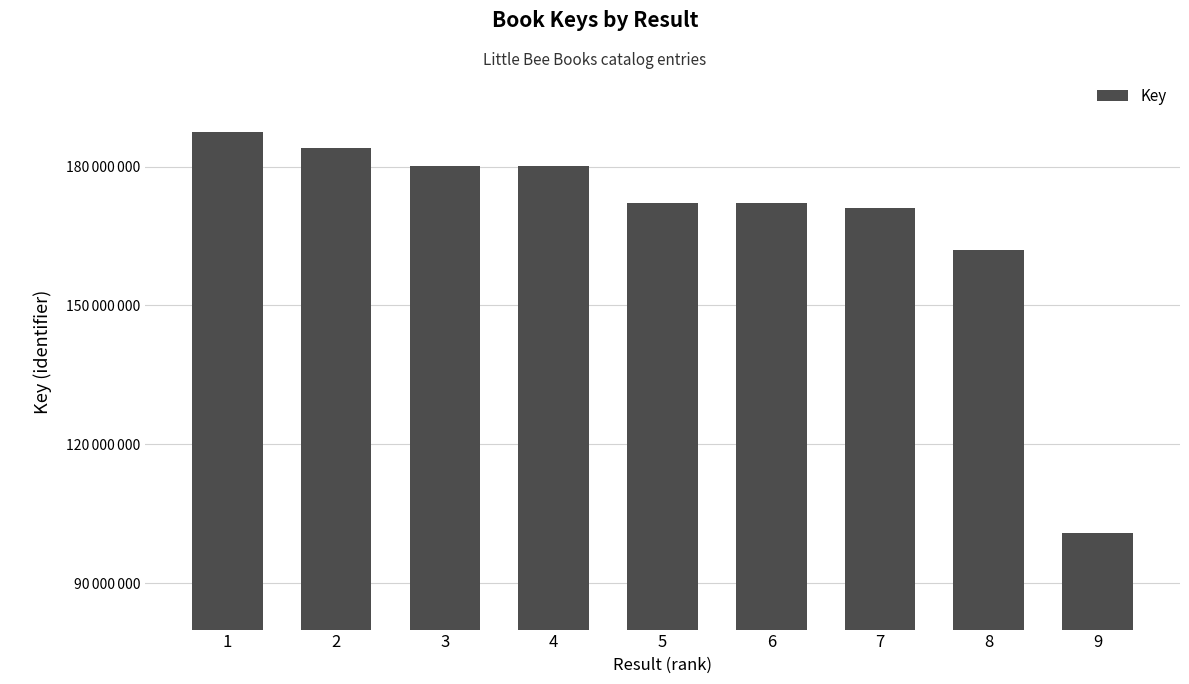

What is the sum of the values at 6 and 7?

343188336